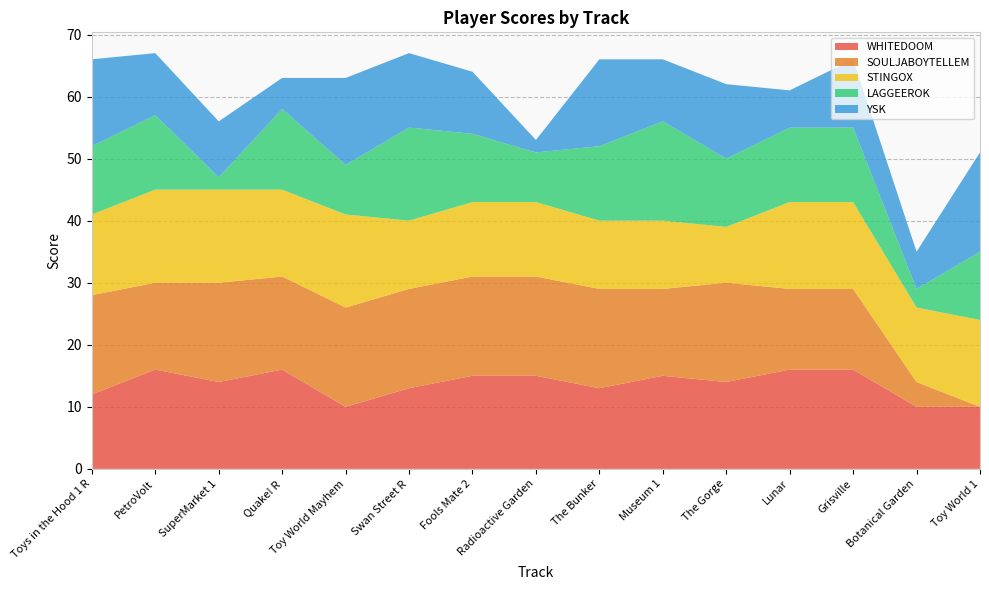

Reading right to left, what are all the values shown in this chart?

WHITEDOOM: Toy World 1=10	Botanical Garden=10	Grisville=16	Lunar=16	The Gorge=14	Museum 1=15	The Bunker=13	Radioactive Garden=15	Fools Mate 2=15	Swan Street R=13	Toy World Mayhem=10	Quake! R=16	SuperMarket 1=14	PetroVolt=16	Toys in the Hood 1 R=12
SOULJABOYTELLEM: Toy World 1=0	Botanical Garden=4	Grisville=13	Lunar=13	The Gorge=16	Museum 1=14	The Bunker=16	Radioactive Garden=16	Fools Mate 2=16	Swan Street R=16	Toy World Mayhem=16	Quake! R=15	SuperMarket 1=16	PetroVolt=14	Toys in the Hood 1 R=16
STINGOX: Toy World 1=14	Botanical Garden=12	Grisville=14	Lunar=14	The Gorge=9	Museum 1=11	The Bunker=11	Radioactive Garden=12	Fools Mate 2=12	Swan Street R=11	Toy World Mayhem=15	Quake! R=14	SuperMarket 1=15	PetroVolt=15	Toys in the Hood 1 R=13
LAGGEEROK: Toy World 1=11	Botanical Garden=3	Grisville=12	Lunar=12	The Gorge=11	Museum 1=16	The Bunker=12	Radioactive Garden=8	Fools Mate 2=11	Swan Street R=15	Toy World Mayhem=8	Quake! R=13	SuperMarket 1=2	PetroVolt=12	Toys in the Hood 1 R=11
YSK: Toy World 1=16	Botanical Garden=6	Grisville=11	Lunar=6	The Gorge=12	Museum 1=10	The Bunker=14	Radioactive Garden=2	Fools Mate 2=10	Swan Street R=12	Toy World Mayhem=14	Quake! R=5	SuperMarket 1=9	PetroVolt=10	Toys in the Hood 1 R=14